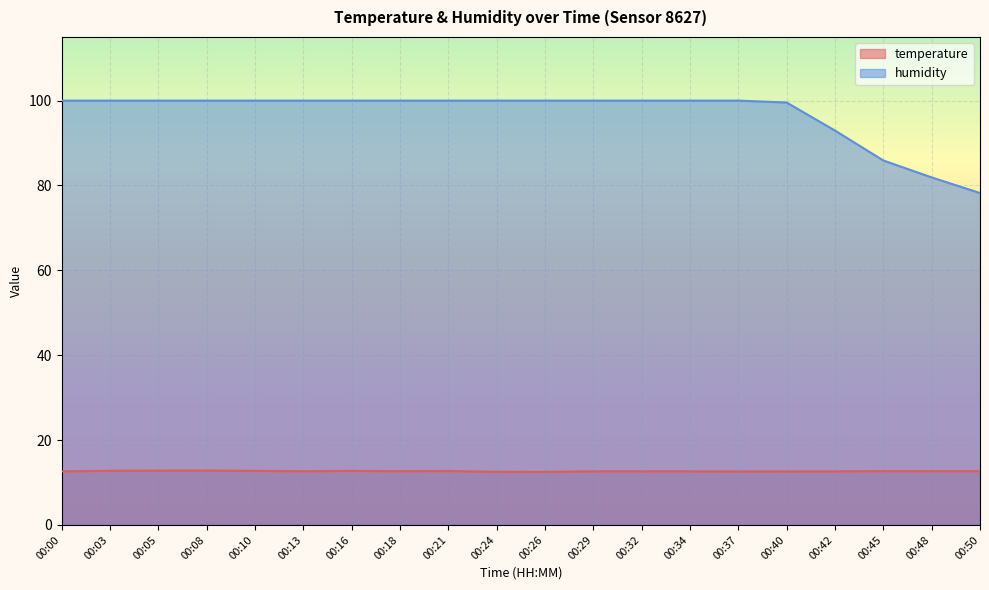

What are all the series names shown in the legend?

temperature, humidity